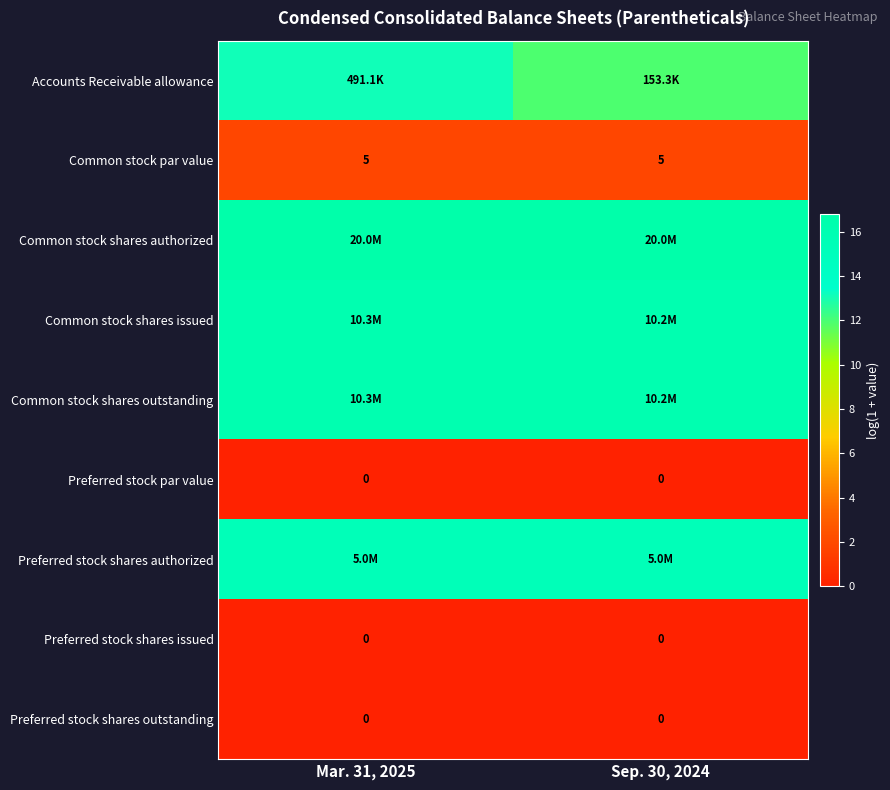

Is the value of Preferred stock shares issued at Sep. 30, 2024 greater than the value of Common stock par value at Sep. 30, 2024?

No